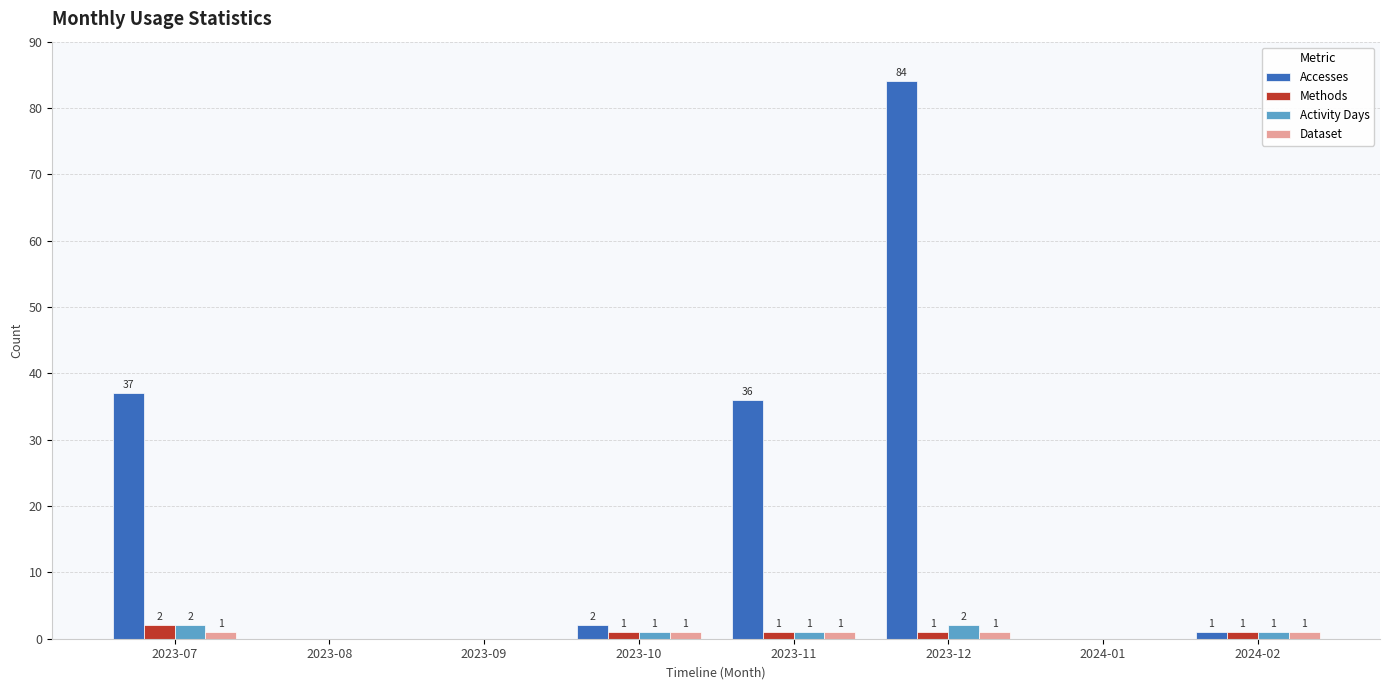

Which series has the largest total across all categories?

Accesses